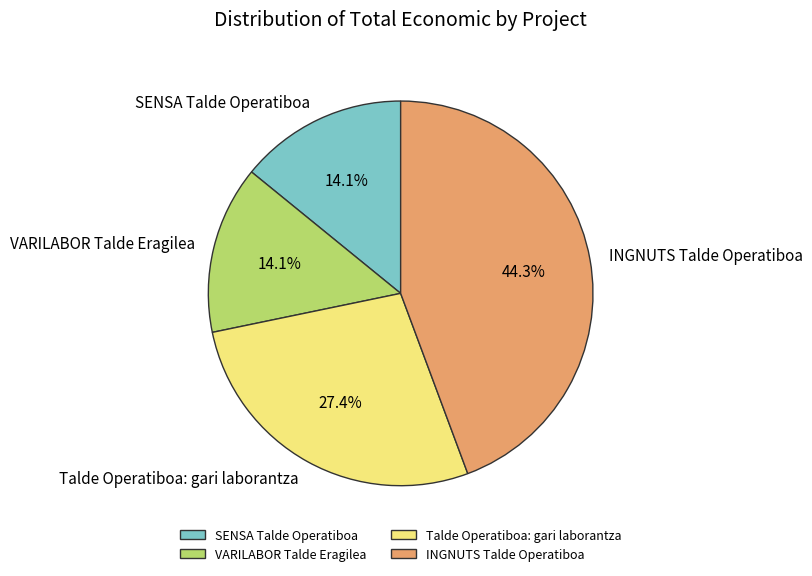

What portion of the pie excludes INGNUTS Talde Operatiboa?

55.7%